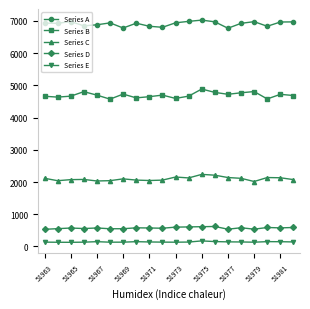

What is the difference between the maximum and minimum values in the Series E series?

44